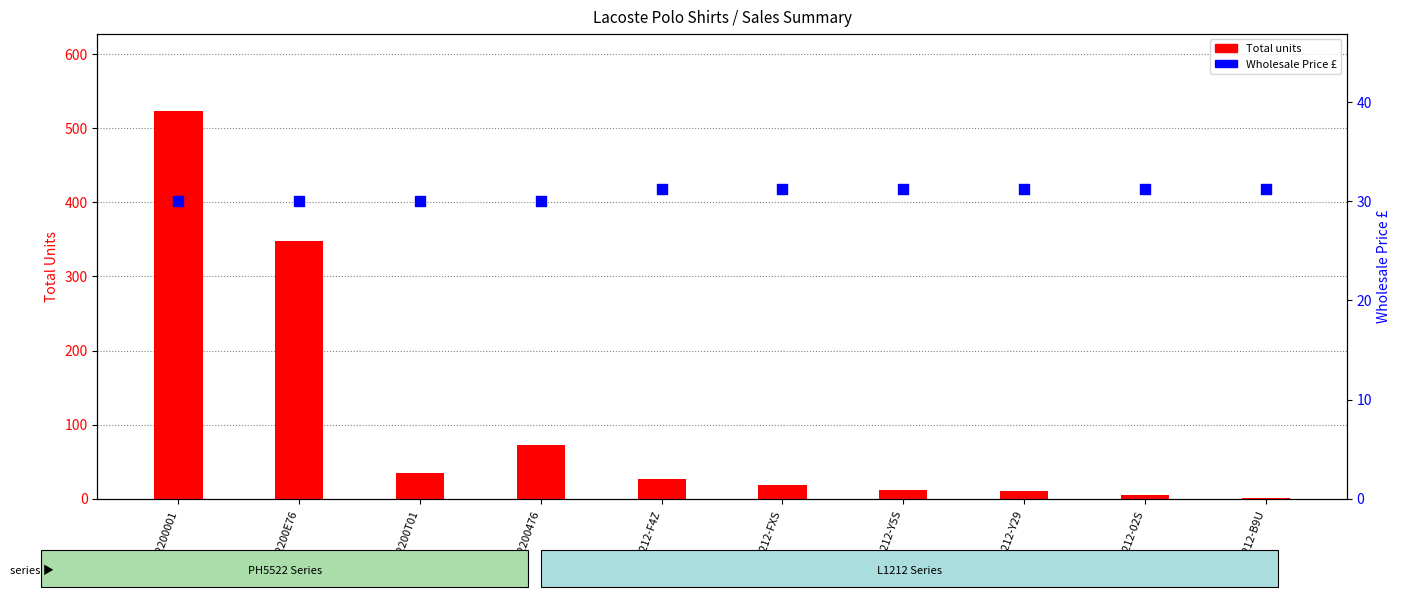

Which series contains the highest Y value?

Total units